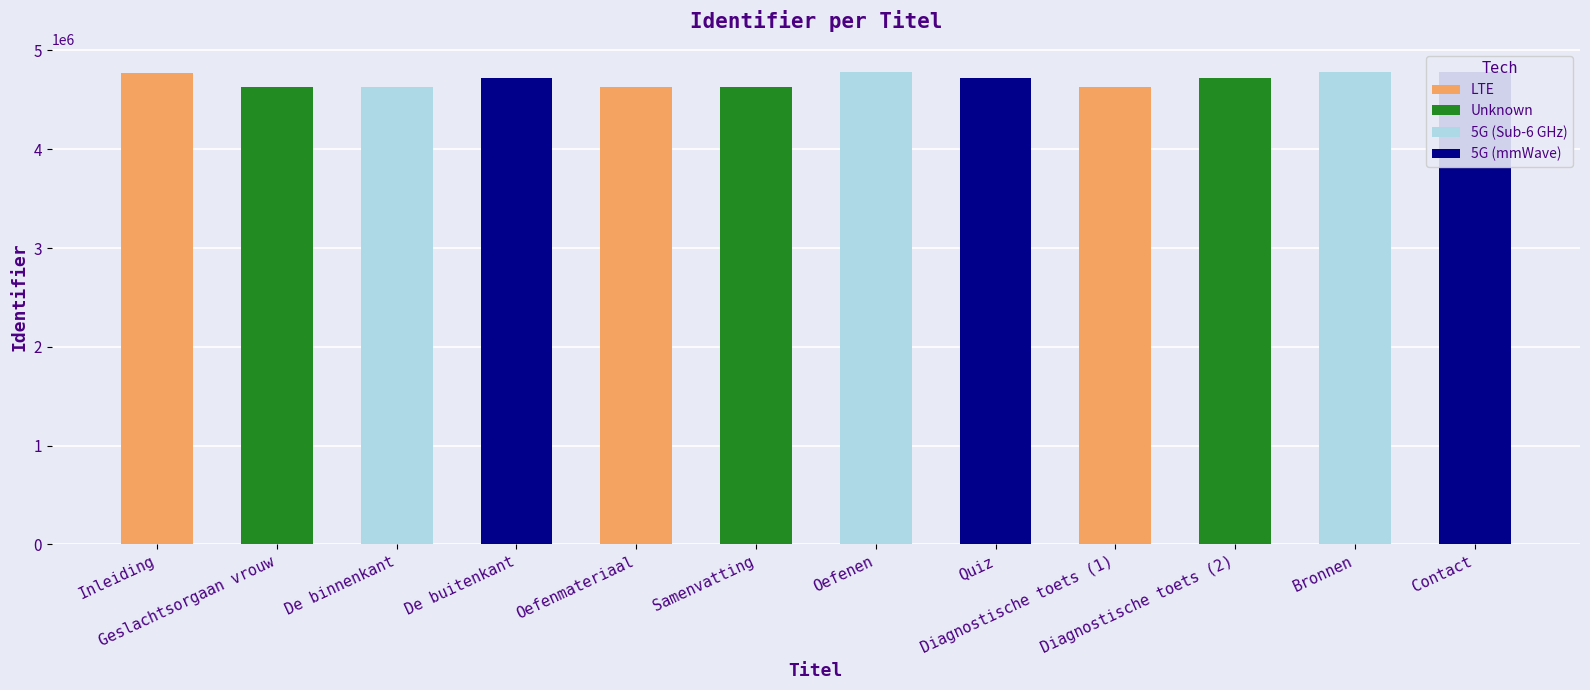

Does the chart contain any negative values?

No